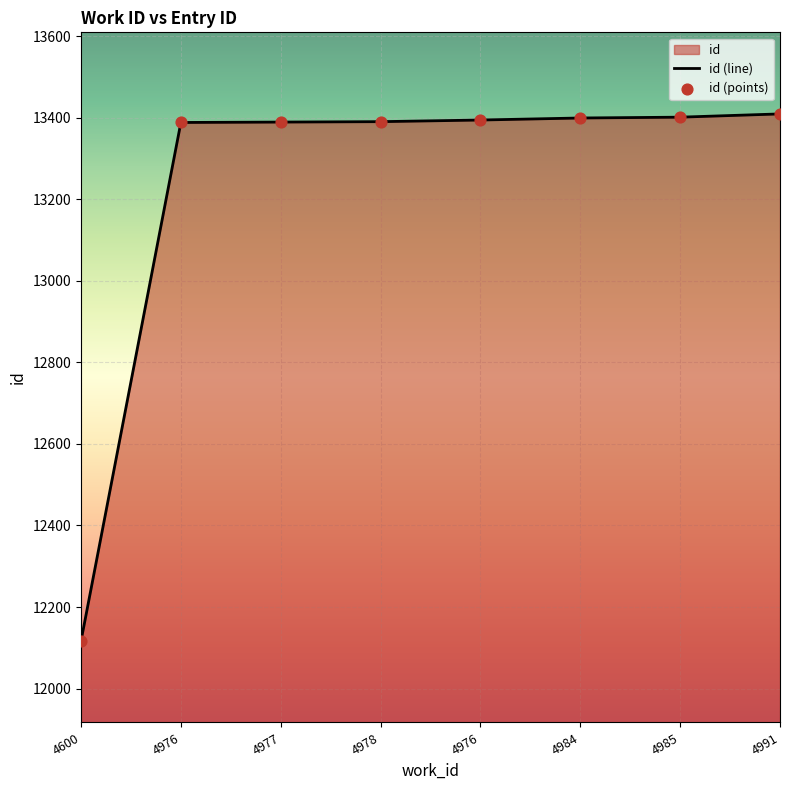

How many distinct data groups are displayed?

1